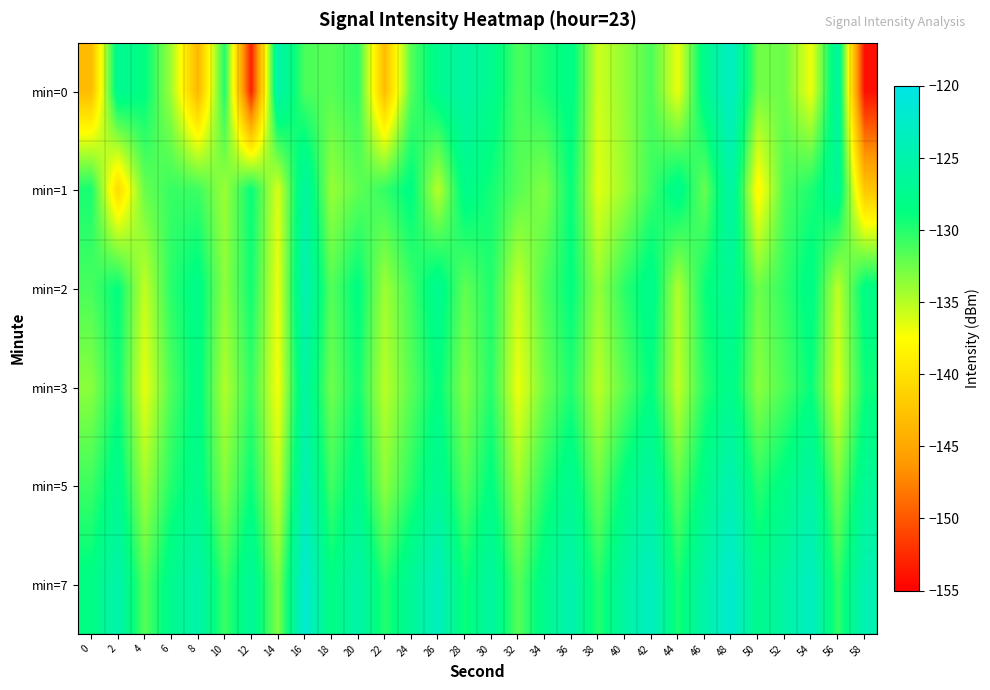

What is the difference between the highest and lowest values at 58?

29.7